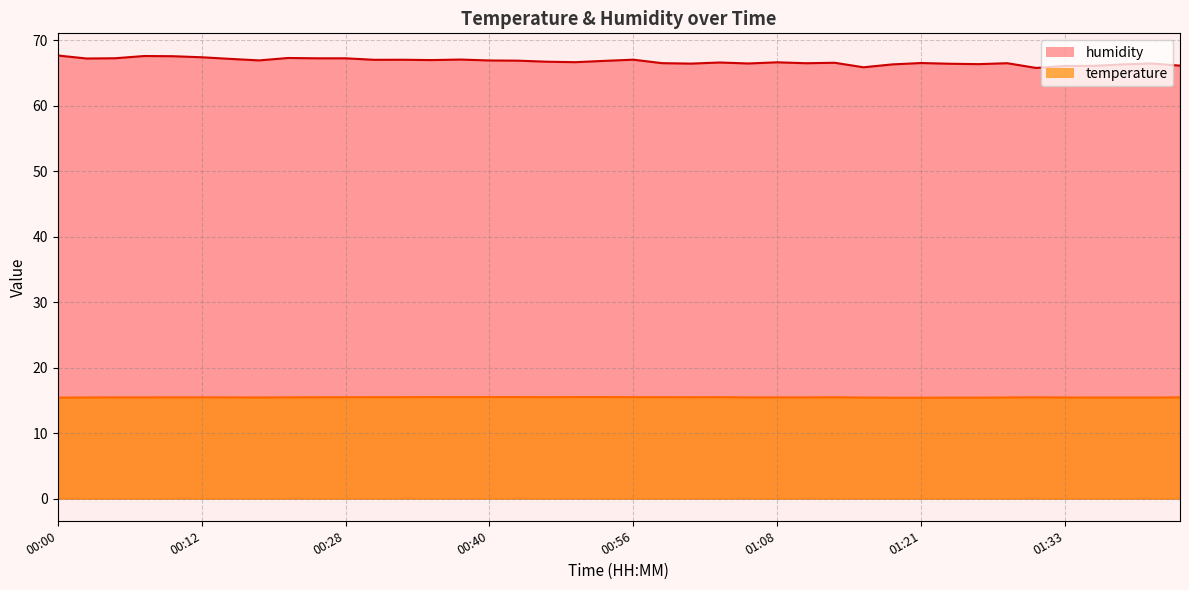

What is the label of the 15th point from the right?

01:08